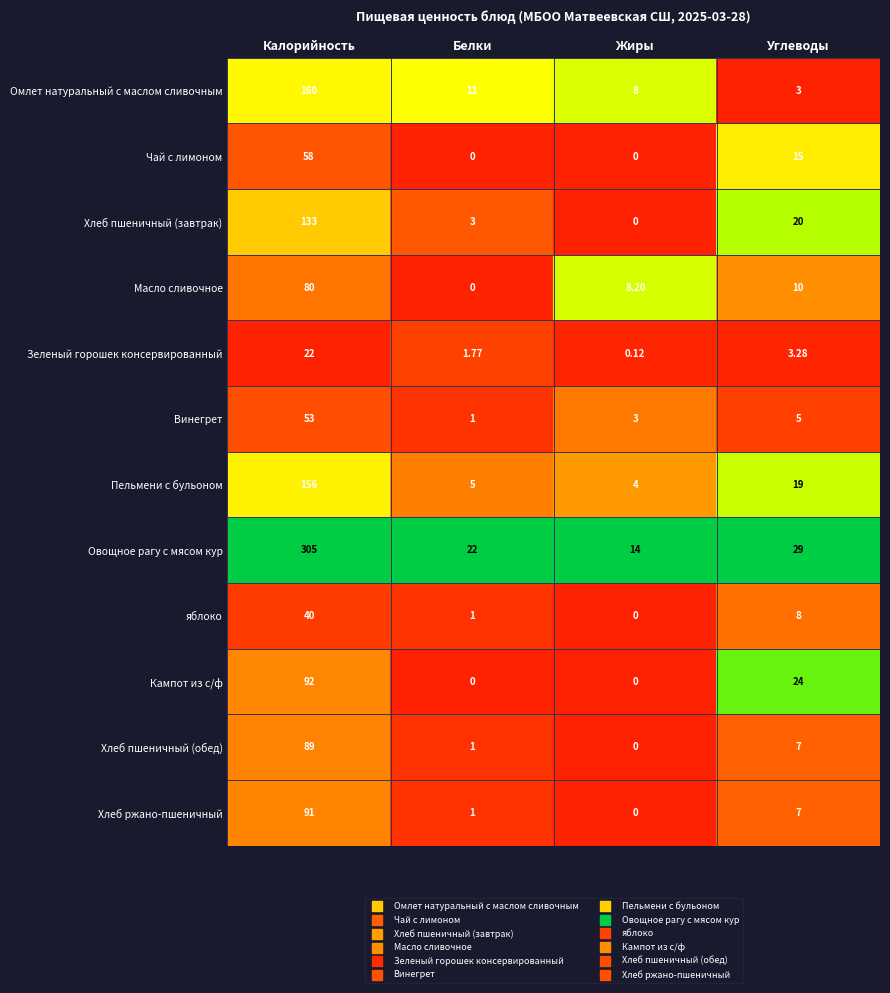

How many values in the яблоко series are below 8?

2